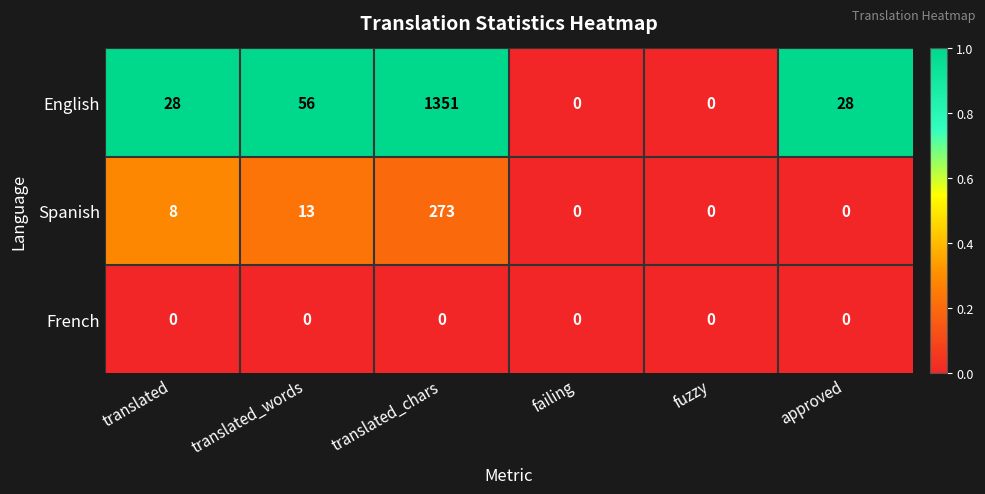

The Spanish series shows 14 at translated. True or false?

False